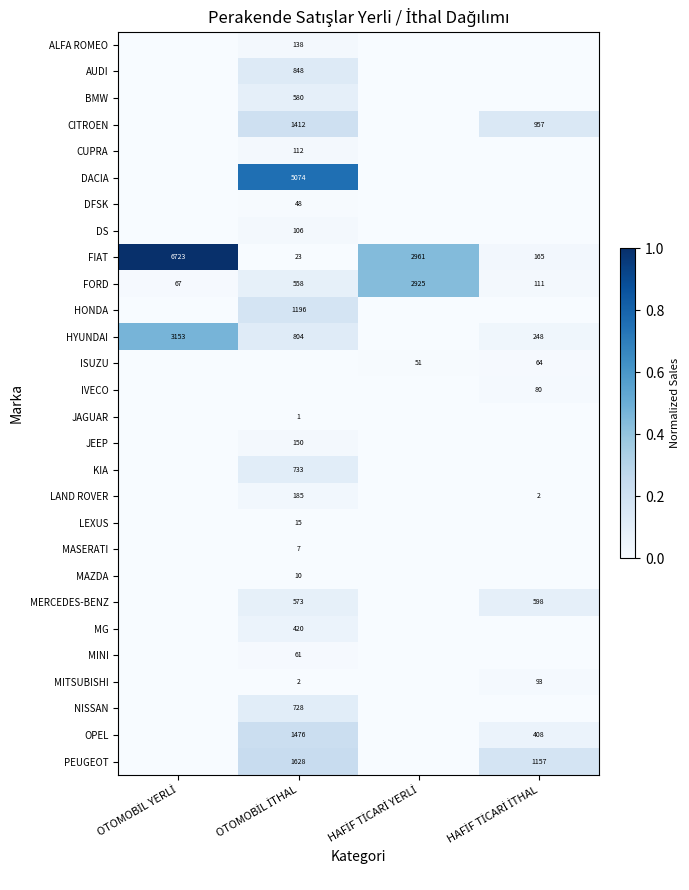

Between HAFİF TİCARİ İTHAL and HAFİF TİCARİ YERLİ, which is larger?

HAFİF TİCARİ İTHAL